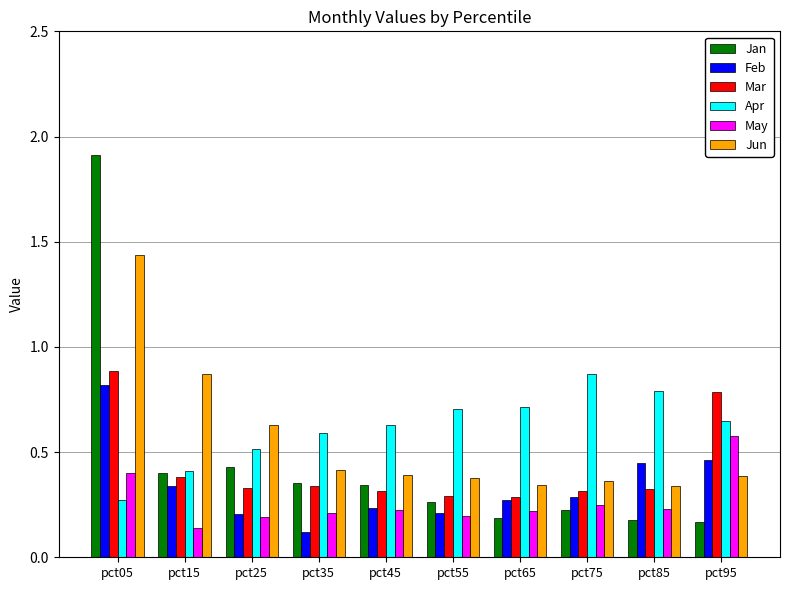

How many bars are there in total?

60